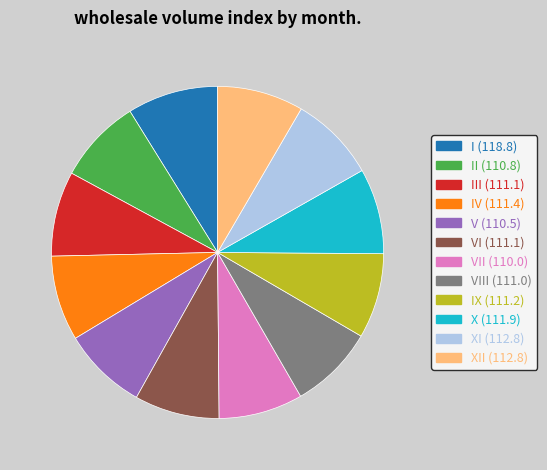

Is there any slice that represents more than half of the pie?

No